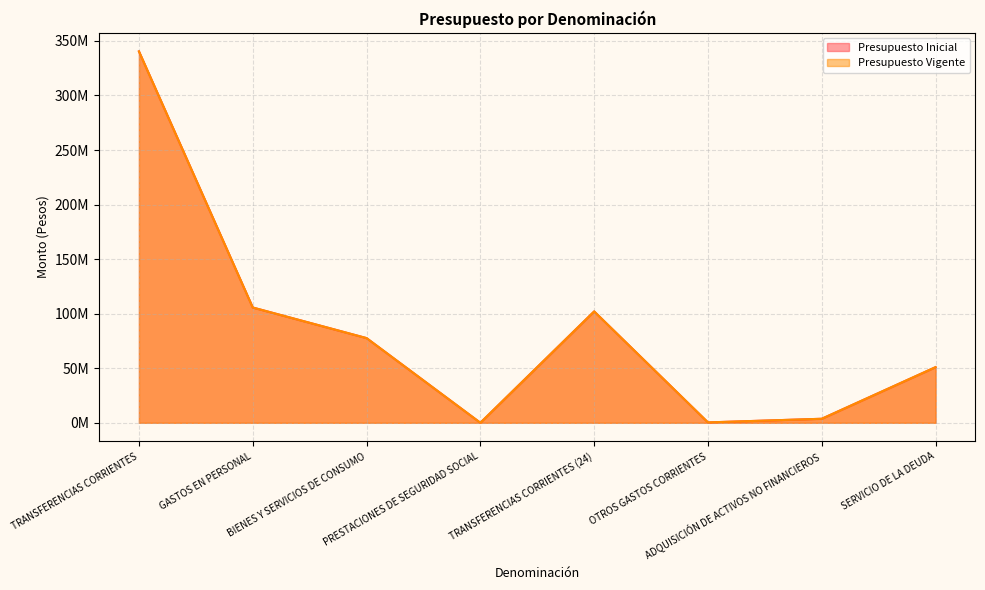

Where is the first local maximum for Presupuesto Vigente?

TRANSFERENCIAS CORRIENTES (24)